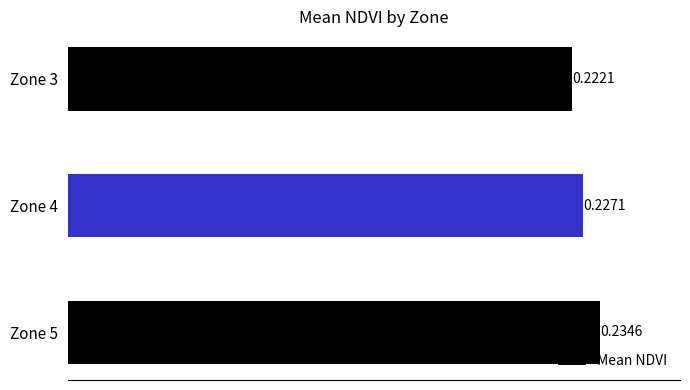

What is the sum of the values at Zone 5 and Zone 4?

0.5